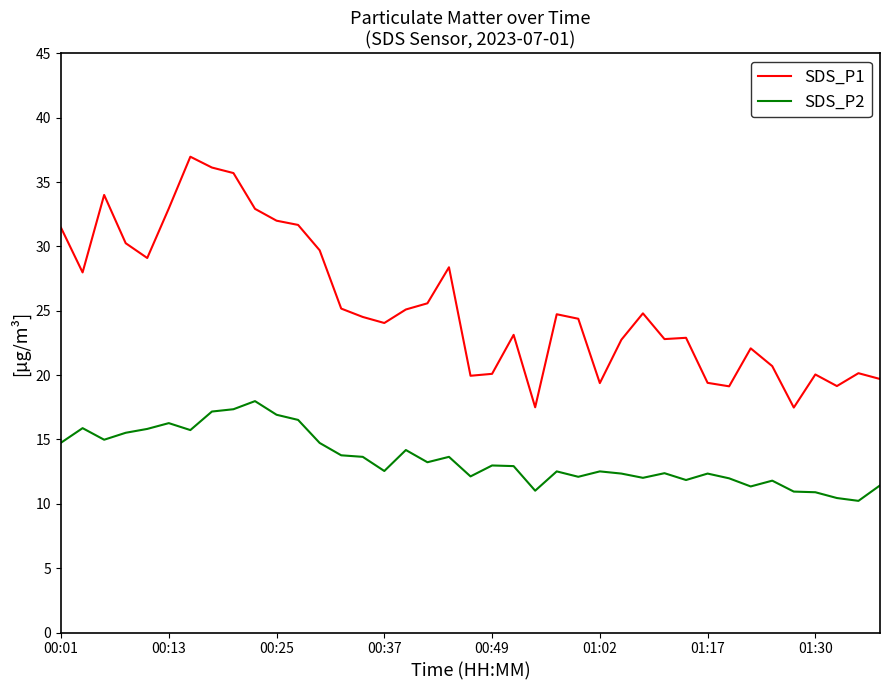

List the series in order of their peak value, lowest first.

SDS_P2, SDS_P1